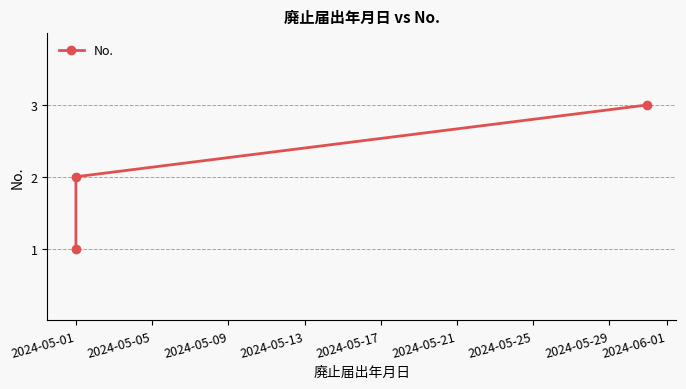

What is the average value?

2